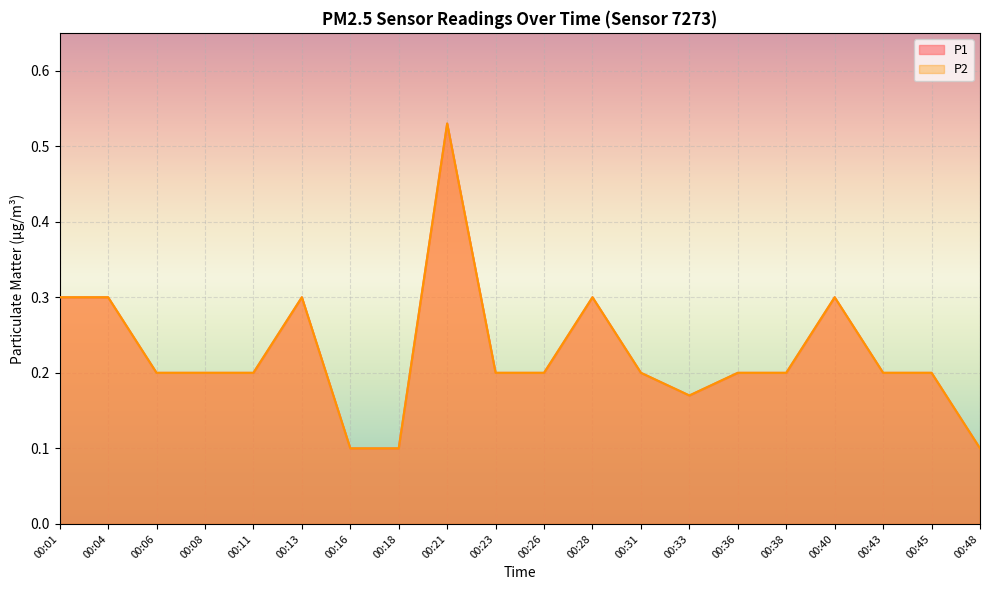

Rank the categories by P2 value from lowest to highest.

00:16, 00:18, 00:48, 00:33, 00:06, 00:08, 00:11, 00:23, 00:26, 00:31, 00:36, 00:38, 00:43, 00:45, 00:01, 00:04, 00:13, 00:28, 00:40, 00:21